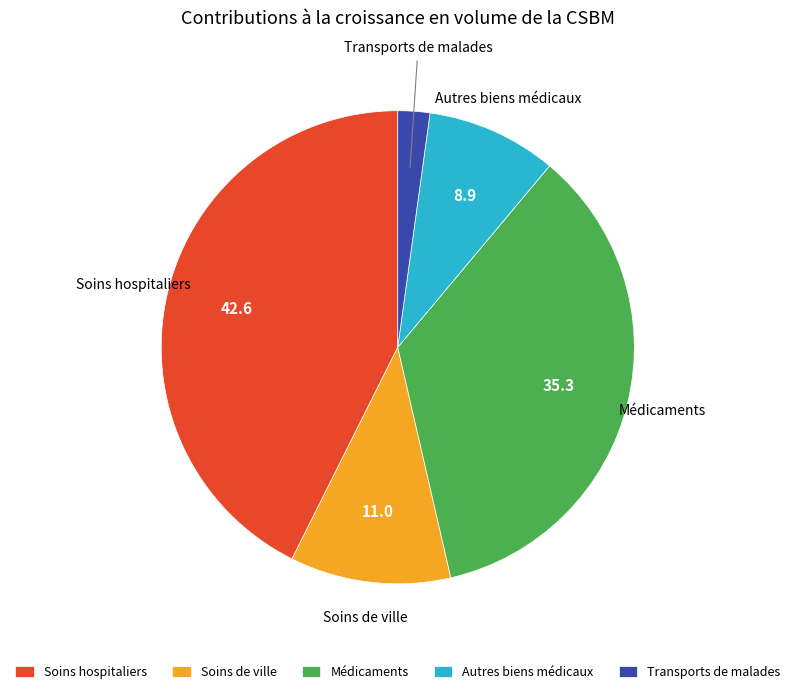

Is it true that Médicaments is 35% of the pie?

True